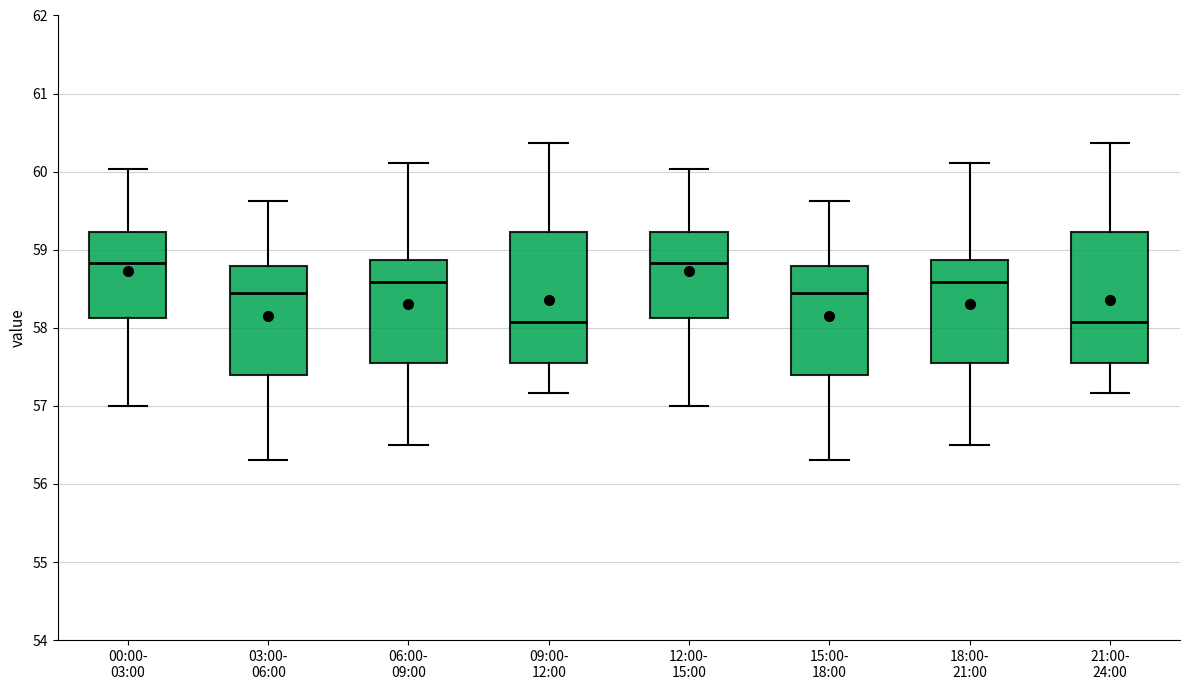

Reading left to right, read every box against the y-axis: the position of its median line, the range the box covers, and the ends of its whiskers. The values are not printed on the chart, so give them approximately, as read against the axis.

00:00- 03:00: median 58.8, box 58.1 to 59.2, whiskers 57.0 to 60.0
03:00- 06:00: median 58.4, box 57.4 to 58.8, whiskers 56.3 to 59.6
06:00- 09:00: median 58.6, box 57.6 to 58.9, whiskers 56.5 to 60.1
09:00- 12:00: median 58.1, box 57.6 to 59.2, whiskers 57.2 to 60.4
12:00- 15:00: median 58.8, box 58.1 to 59.2, whiskers 57.0 to 60.0
15:00- 18:00: median 58.4, box 57.4 to 58.8, whiskers 56.3 to 59.6
18:00- 21:00: median 58.6, box 57.6 to 58.9, whiskers 56.5 to 60.1
21:00- 24:00: median 58.1, box 57.6 to 59.2, whiskers 57.2 to 60.4